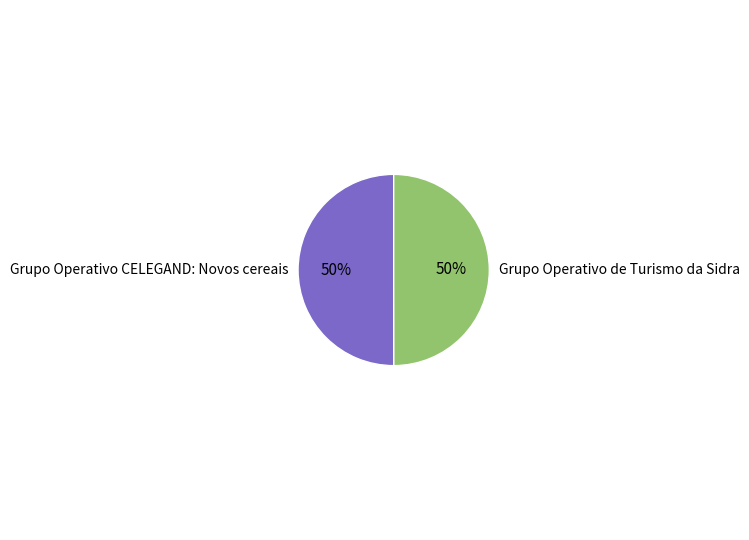

Is it true that Grupo Operativo CELEGAND: Novos cereais is 40% of the pie?

False